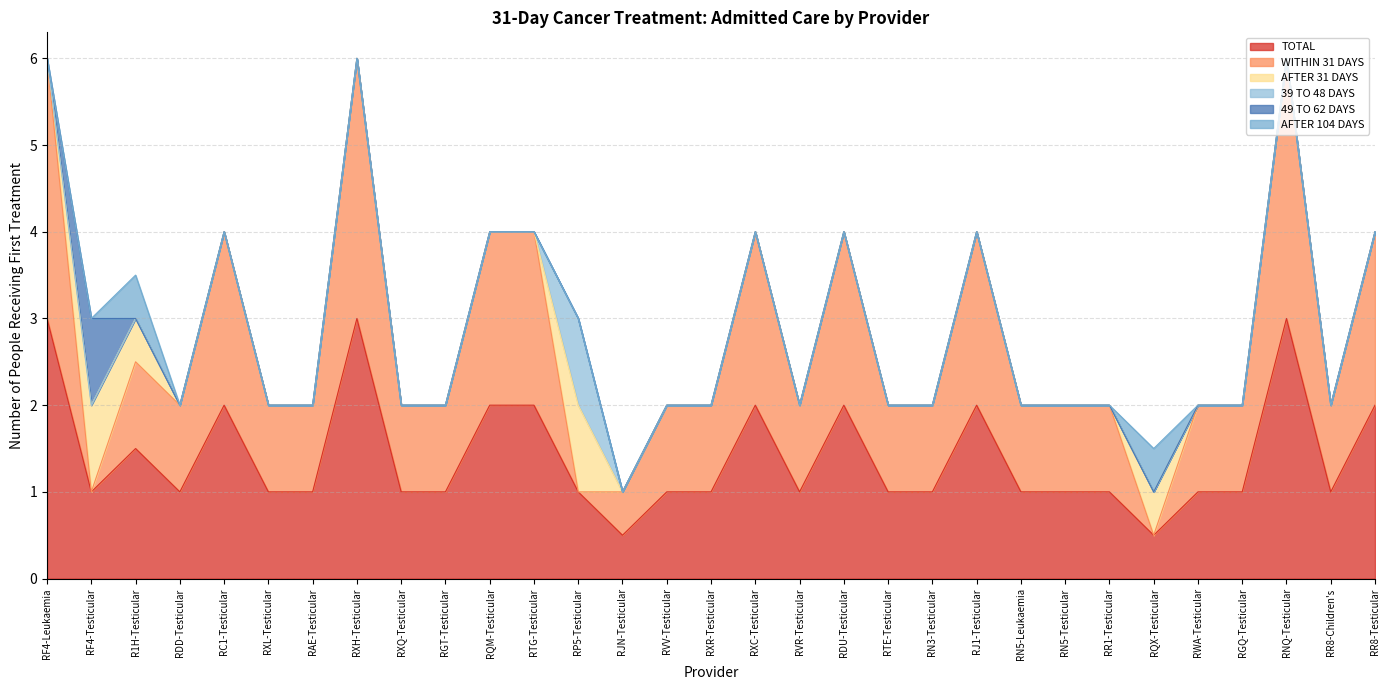

Where is the first local maximum for AFTER 104 DAYS?

R1H-Testicular